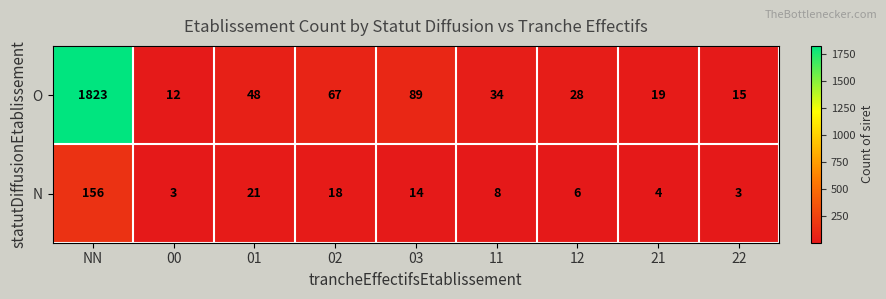

Which series changed the most between 00 and 22?

O